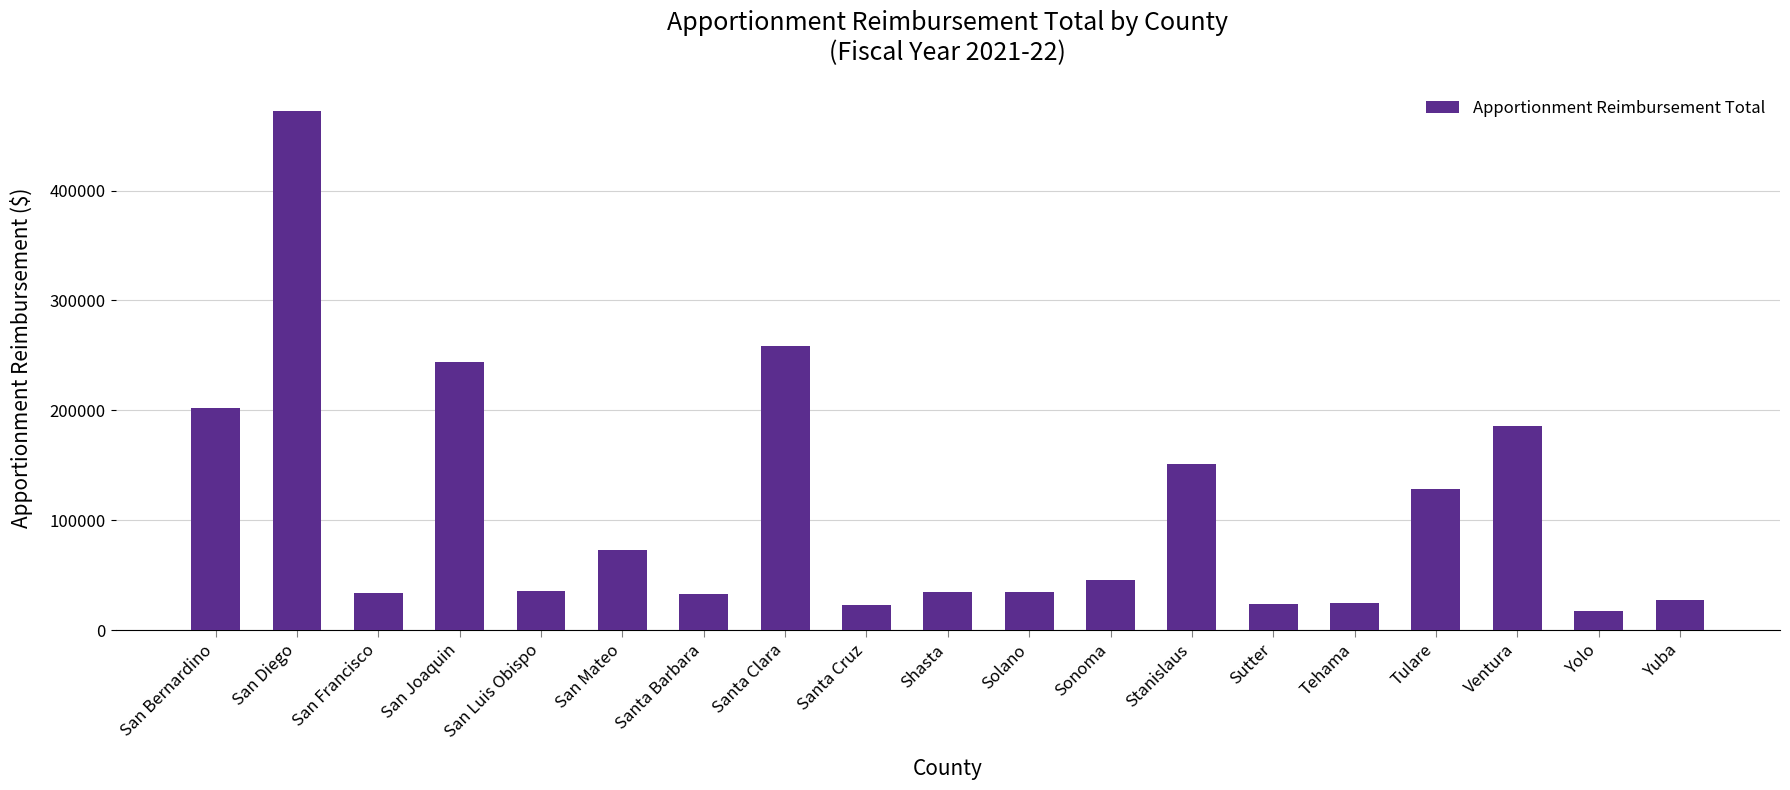

The value at San Luis Obispo is 56313.3. True or false?

False